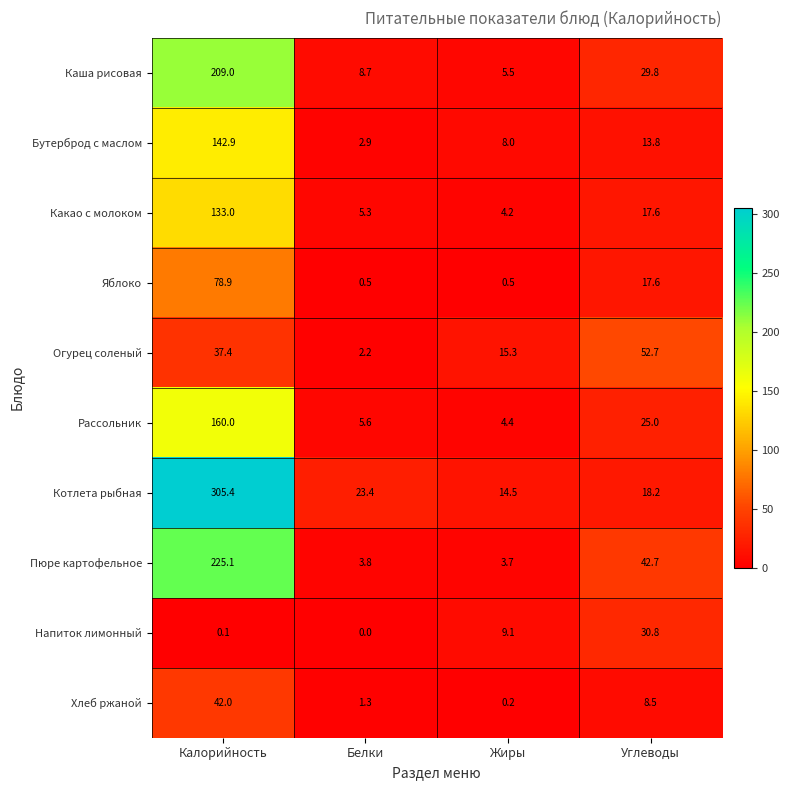

The Пюре картофельное series shows 42.7 at Углеводы. True or false?

True